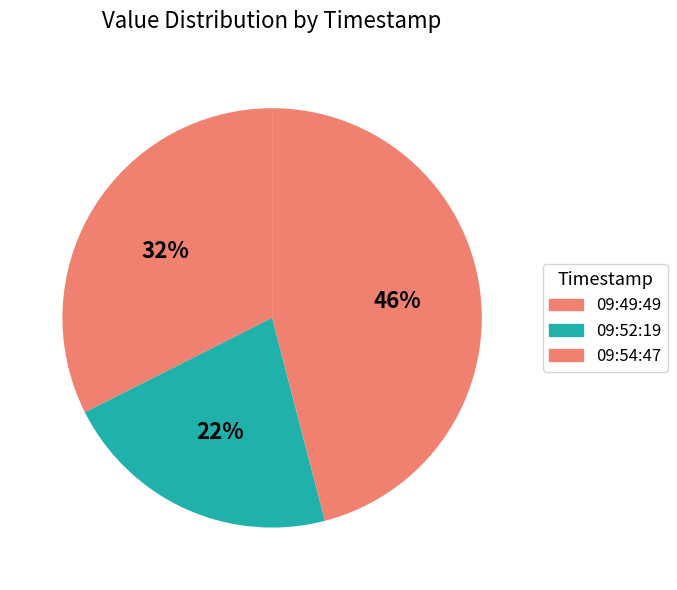

Rank the categories by value from highest to lowest.

2023-04-17T09:54:47.670Z, 2023-04-17T09:49:49.750Z, 2023-04-17T09:52:19.556Z